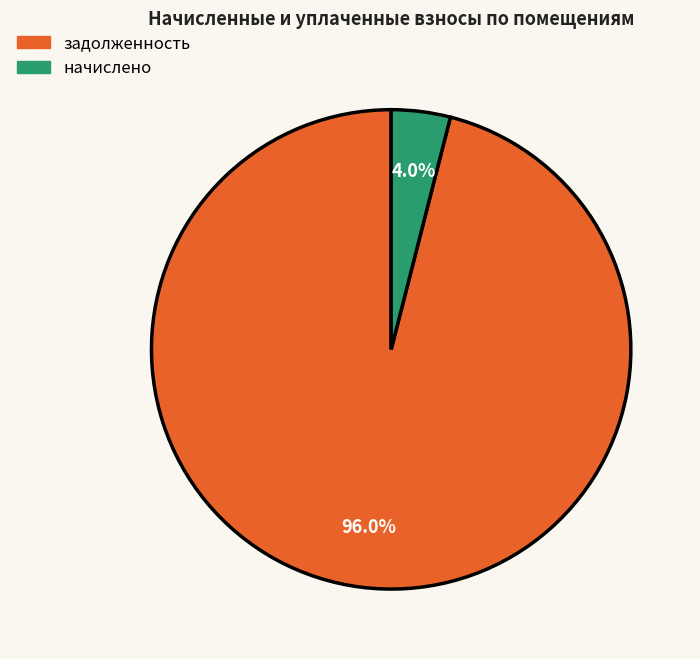

Does any single category account for the majority?

Yes